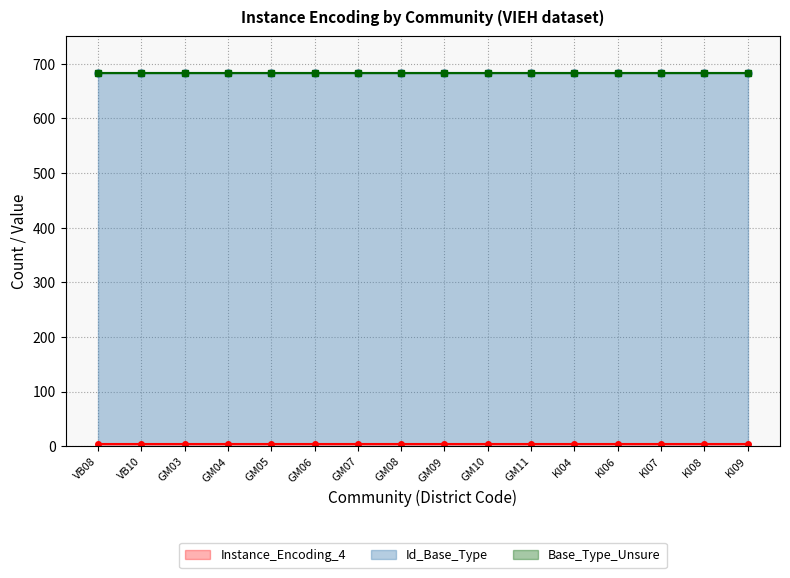

What is the average value of the Instance_Encoding_4 series?

4